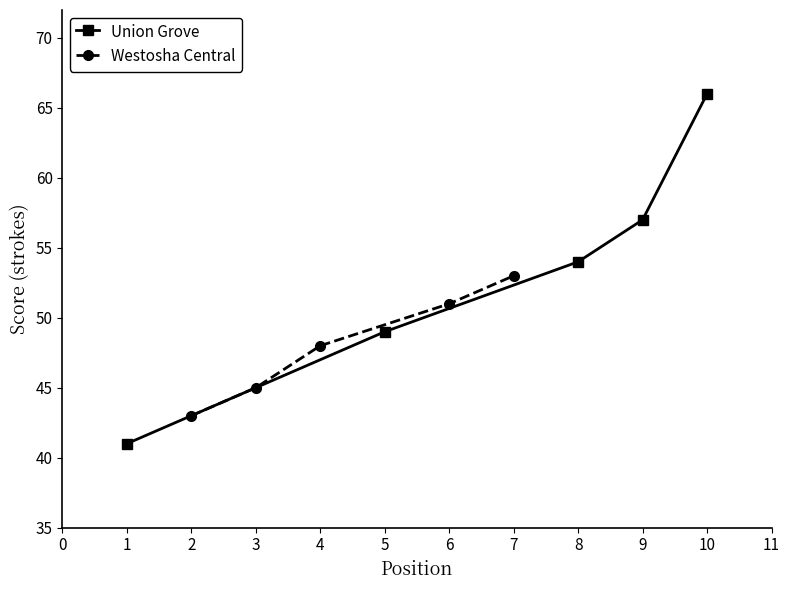

At which label is Westosha Central closest to 48?

4